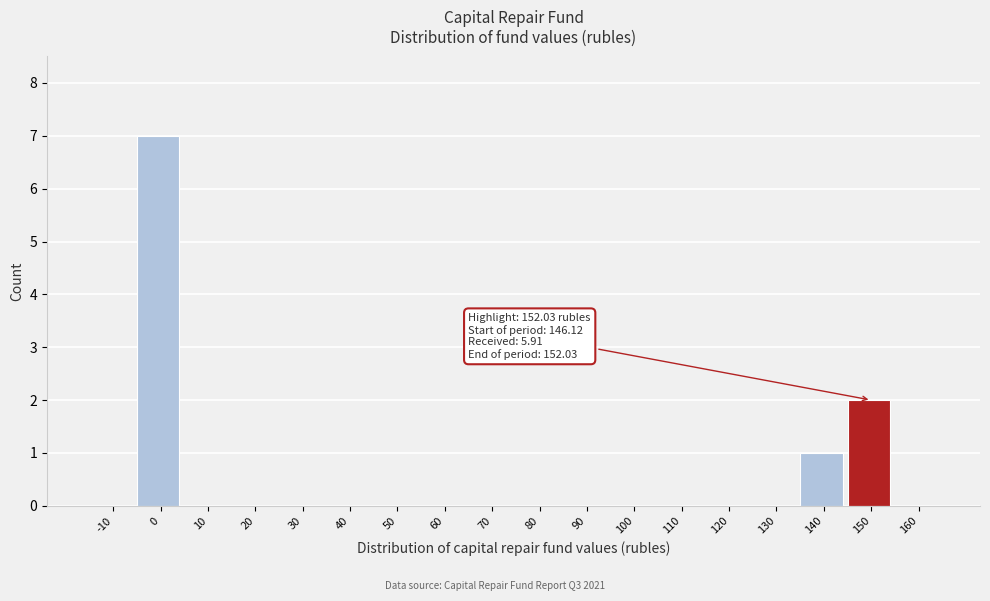

Reading left to right, extract all data points from this chart.

-10=0	0=7	10=0	20=0	30=0	40=0	50=0	60=0	70=0	80=0	90=0	100=0	110=0	120=0	130=0	140=1	150=2	160=0